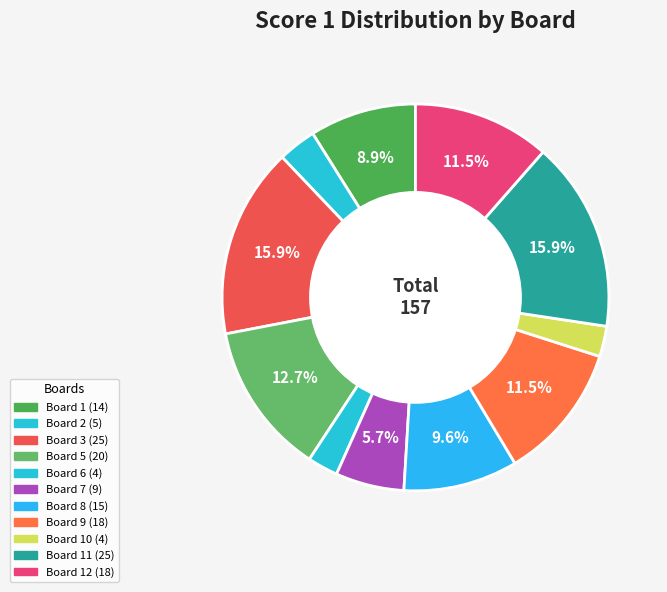

How many slices are in this pie chart?

11